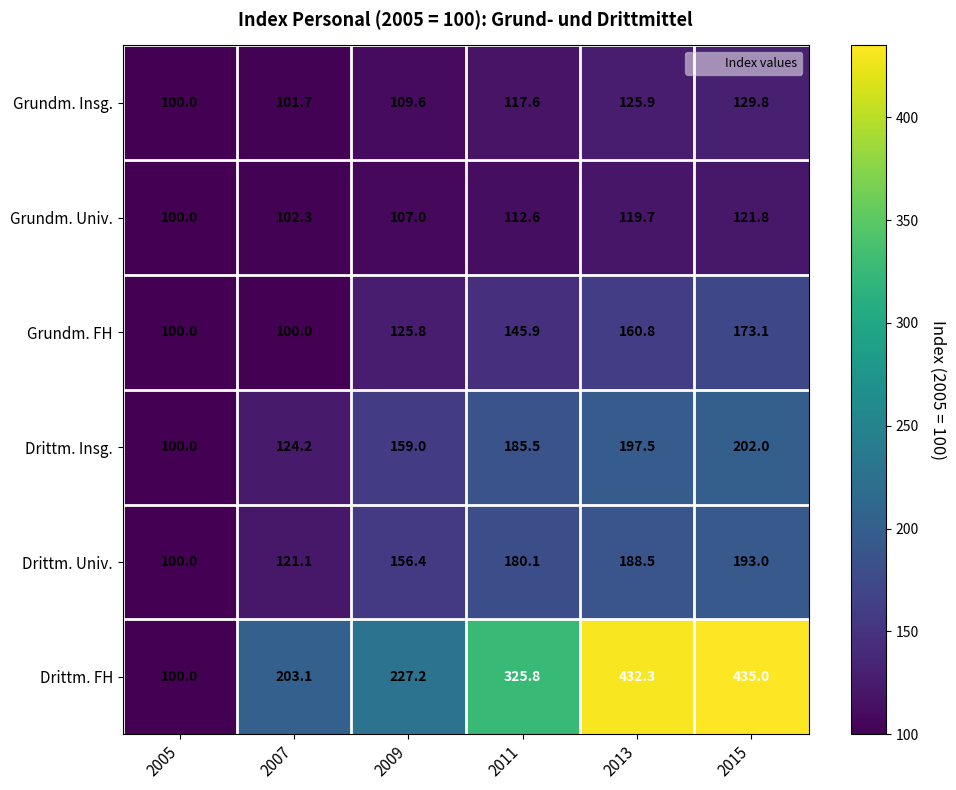

What is the maximum value for Drittm. Insg.?

202.0